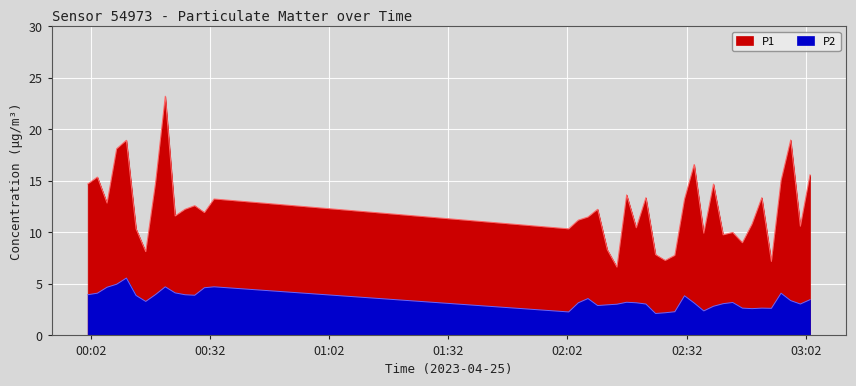

At which category is the sum across all series the highest?

2023-04-25T00:20:47